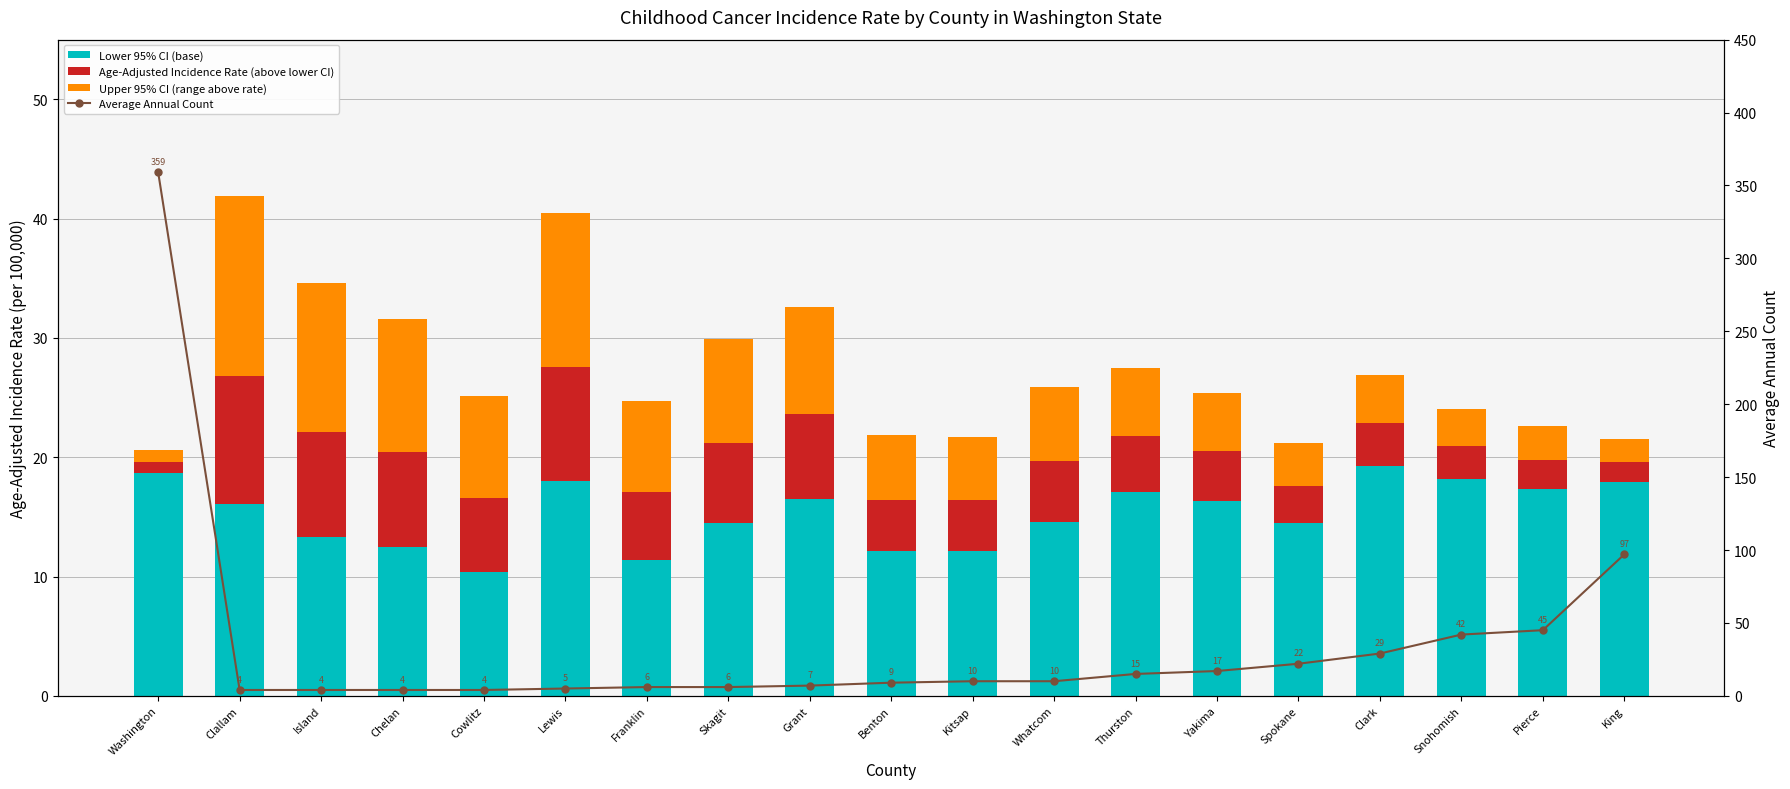

What is the label of the 9th bar from the right?

Kitsap